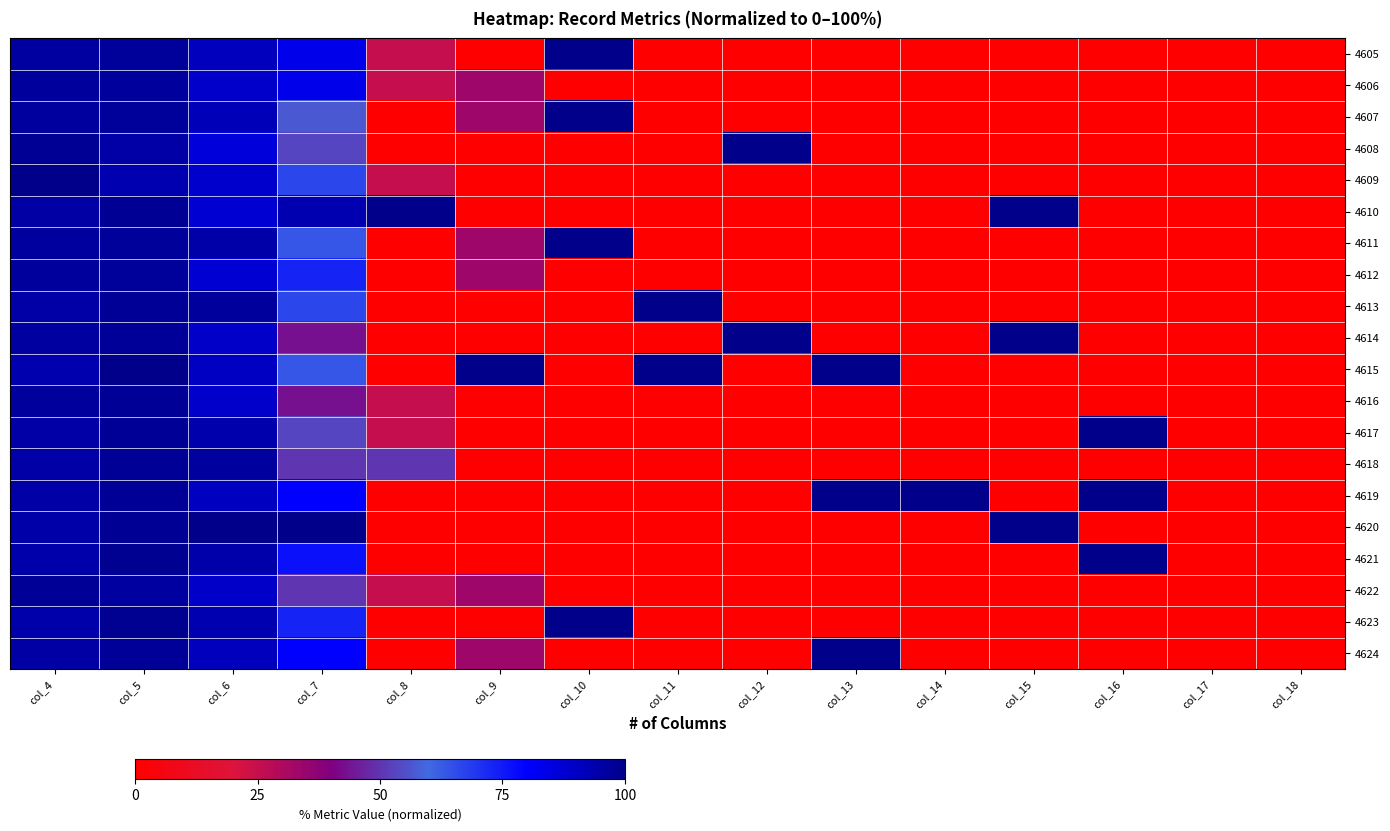

The 4619 series shows 90.6 at col_6. True or false?

True